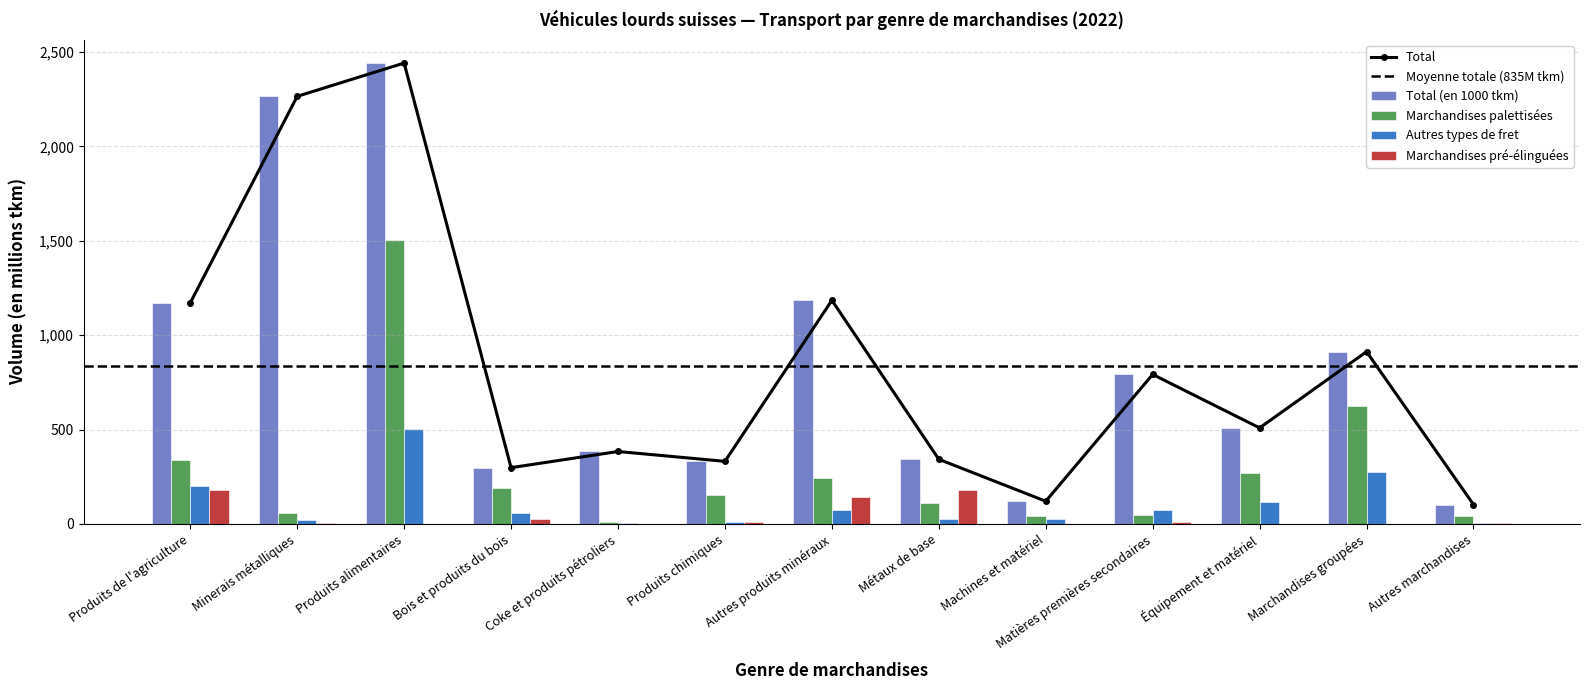

What is the maximum value for Total (en 1000 tkm)?

2441394.5